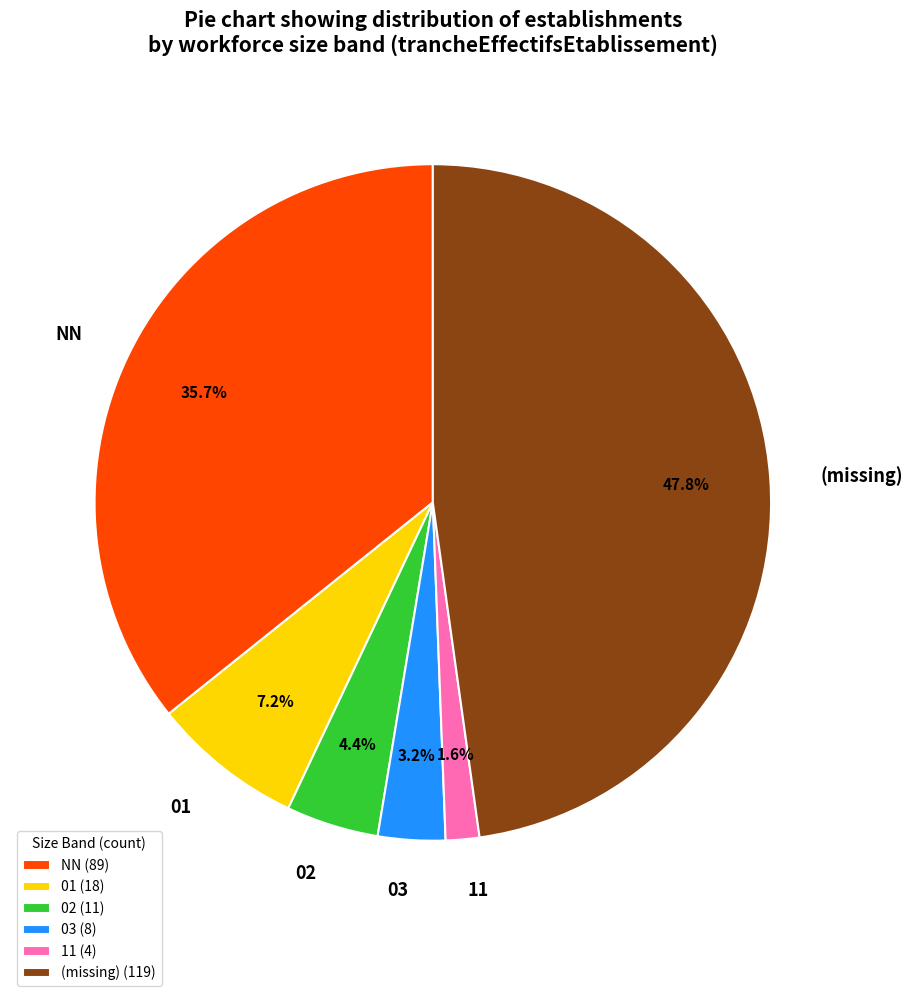

Combined, do 02 and NN account for over 50%?

No